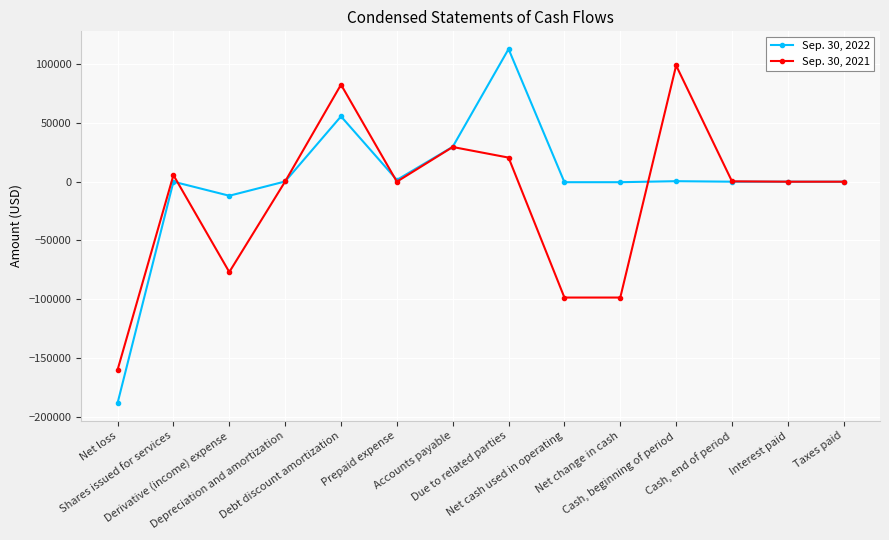

True or false: Sep. 30, 2021 has more than 2 interior local peaks.

True